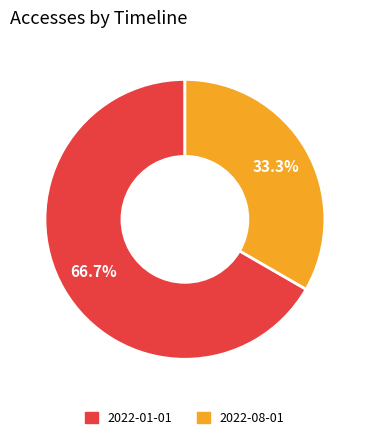

Which has a higher value, 2022-01-01 or 2022-08-01?

2022-01-01